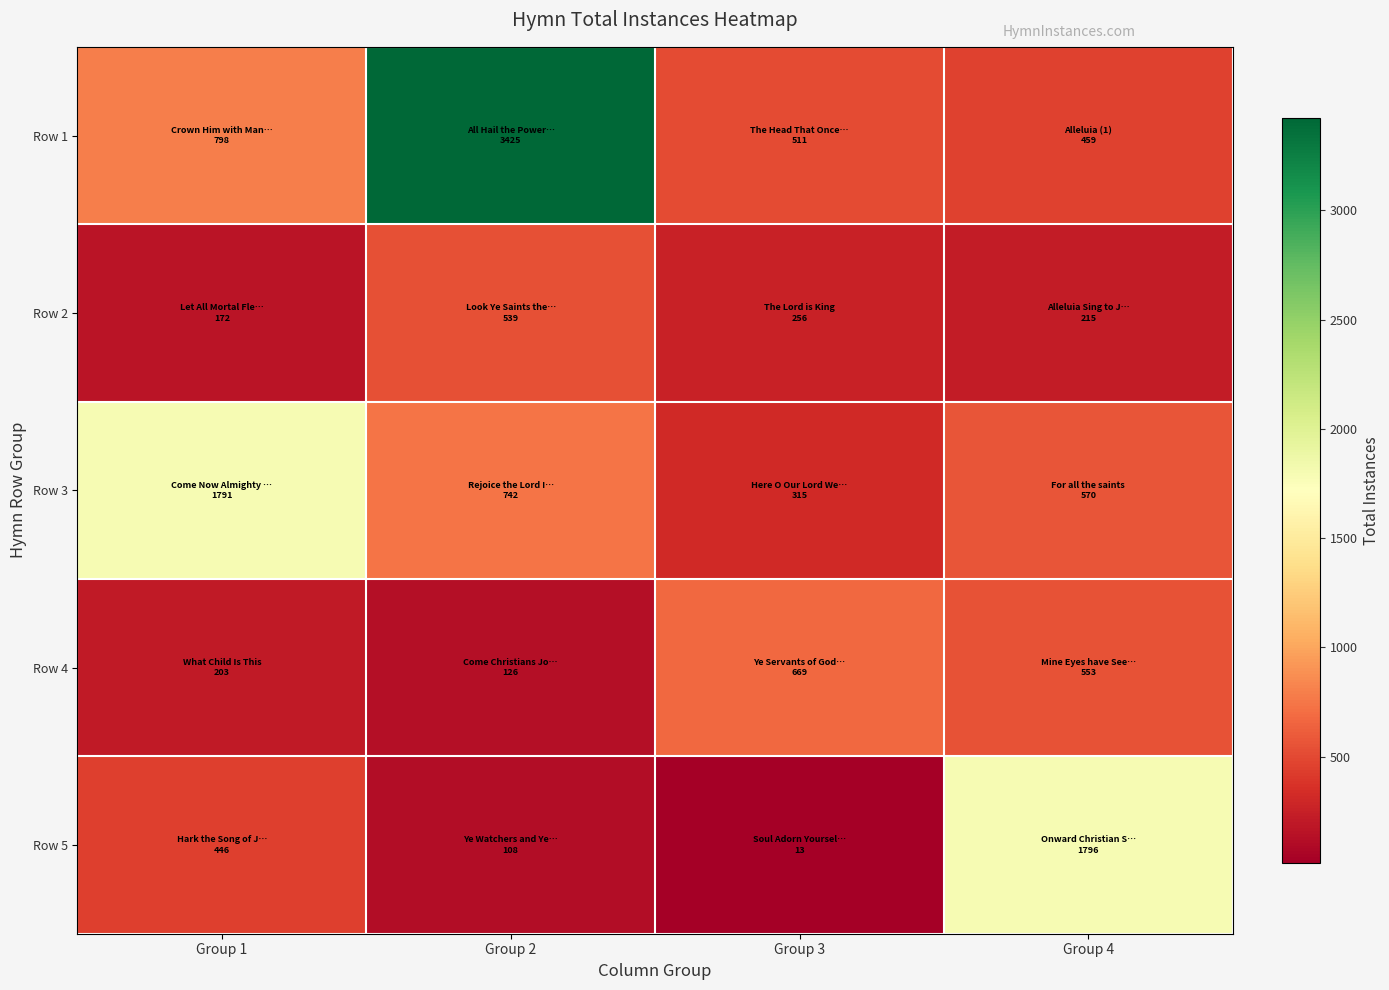

Reading left to right, what are all the values shown in this chart?

Row 1: Group 1=798	Group 2=3425	Group 3=511	Group 4=459
Row 2: Group 1=172	Group 2=539	Group 3=256	Group 4=215
Row 3: Group 1=1791	Group 2=742	Group 3=315	Group 4=570
Row 4: Group 1=203	Group 2=126	Group 3=669	Group 4=553
Row 5: Group 1=446	Group 2=108	Group 3=13	Group 4=1796